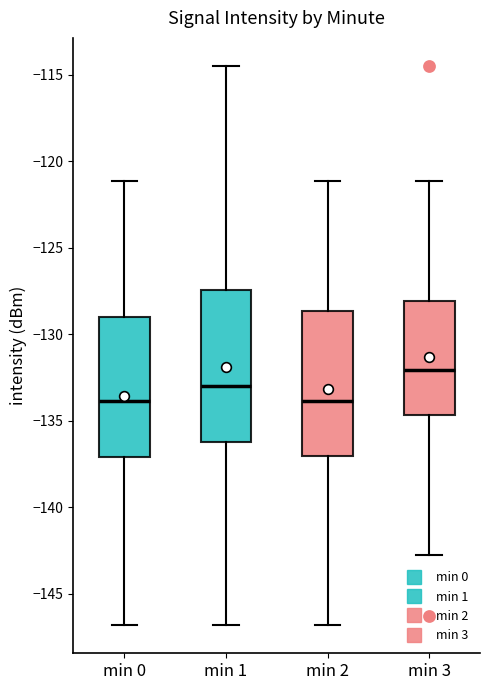

Reading left to right, transcribe this box plot: for each box, give where its median line is, the range the box spans, and where its two whiskers end, as read against the y-axis. The values are not printed on the chart, so give them approximately, as read against the axis.

min 0: median -134.0, box -137.0 to -129.0, whiskers -147.0 to -121.0
min 1: median -133.0, box -136.0 to -127.5, whiskers -147.0 to -114.5
min 2: median -134.0, box -137.0 to -128.5, whiskers -147.0 to -121.0
min 3: median -132.0, box -134.5 to -128.0, whiskers -142.5 to -121.0